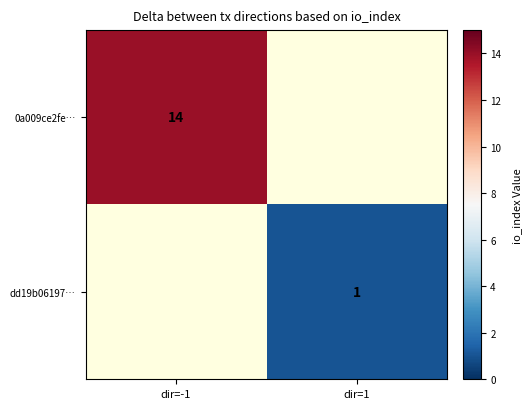

Which label corresponds to the smallest value in the chart?

dir=1